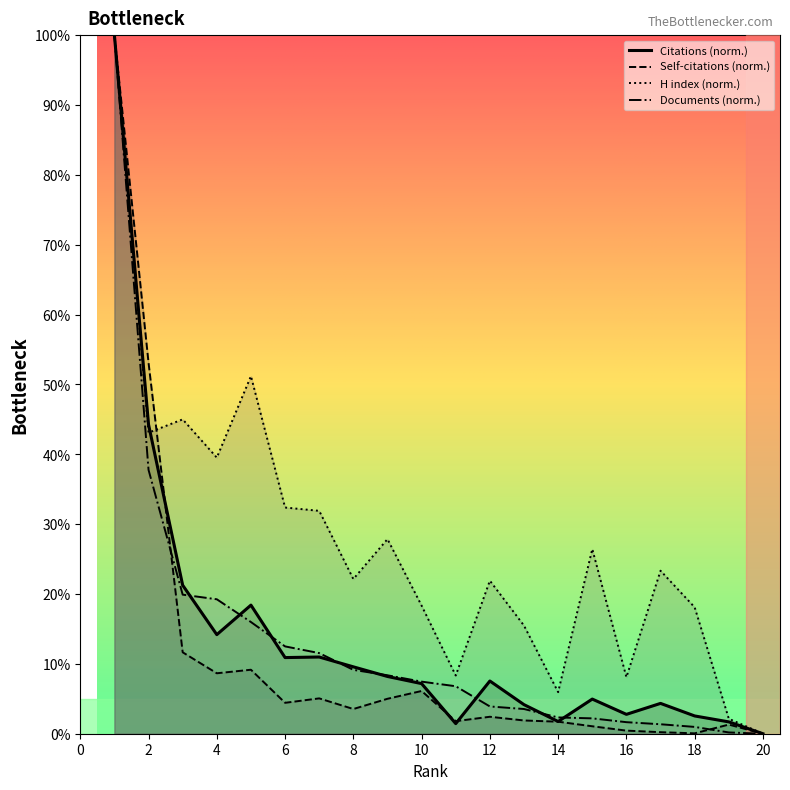

Which has a higher value, 8 or 3?

3